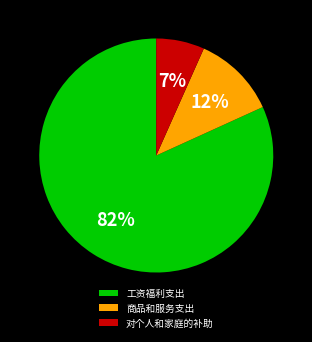

Which category has the biggest portion of the pie?

工资福利支出